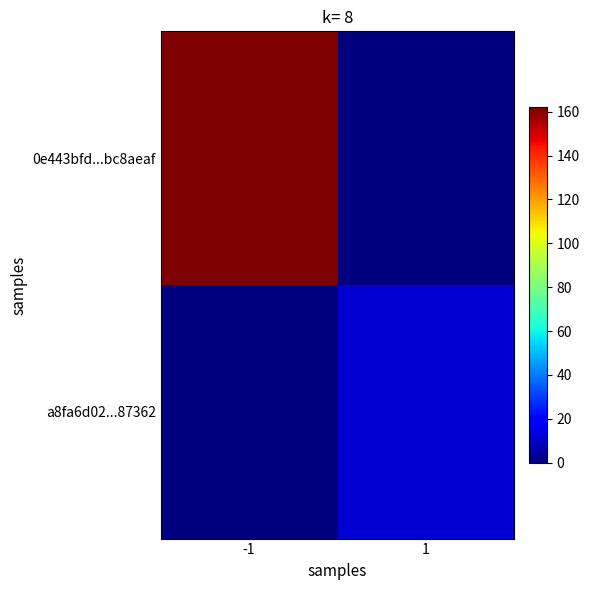

At -1, list the series in order from smallest to largest.

a8fa6d02...87362, 0e443bfd...bc8aeaf